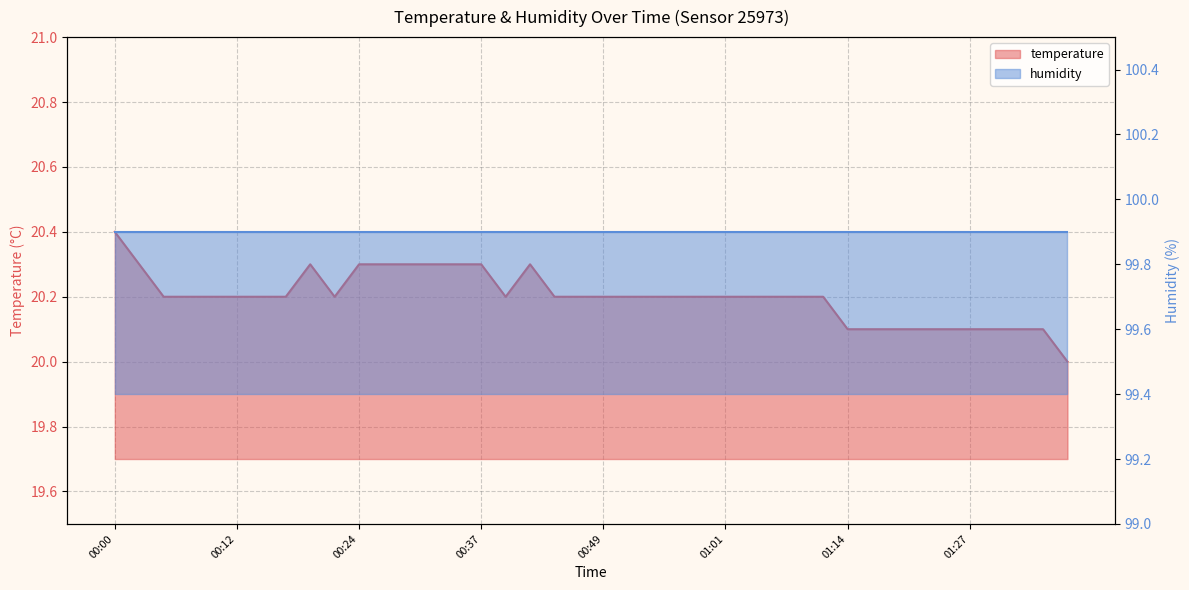

Reading right to left, what are all the values shown in this chart?

01:37=20.0	01:34=20.1	01:32=20.1	01:29=20.1	01:27=20.1	01:24=20.1	01:22=20.1	01:19=20.1	01:17=20.1	01:14=20.1	01:12=20.2	01:09=20.2	01:06=20.2	01:04=20.2	01:01=20.2	00:59=20.2	00:56=20.2	00:54=20.2	00:51=20.2	00:49=20.2	00:47=20.2	00:44=20.2	00:42=20.3	00:39=20.2	00:37=20.3	00:34=20.3	00:32=20.3	00:29=20.3	00:27=20.3	00:24=20.3	00:22=20.2	00:20=20.3	00:17=20.2	00:15=20.2	00:12=20.2	00:10=20.2	00:07=20.2	00:05=20.2	00:02=20.3	00:00=20.4